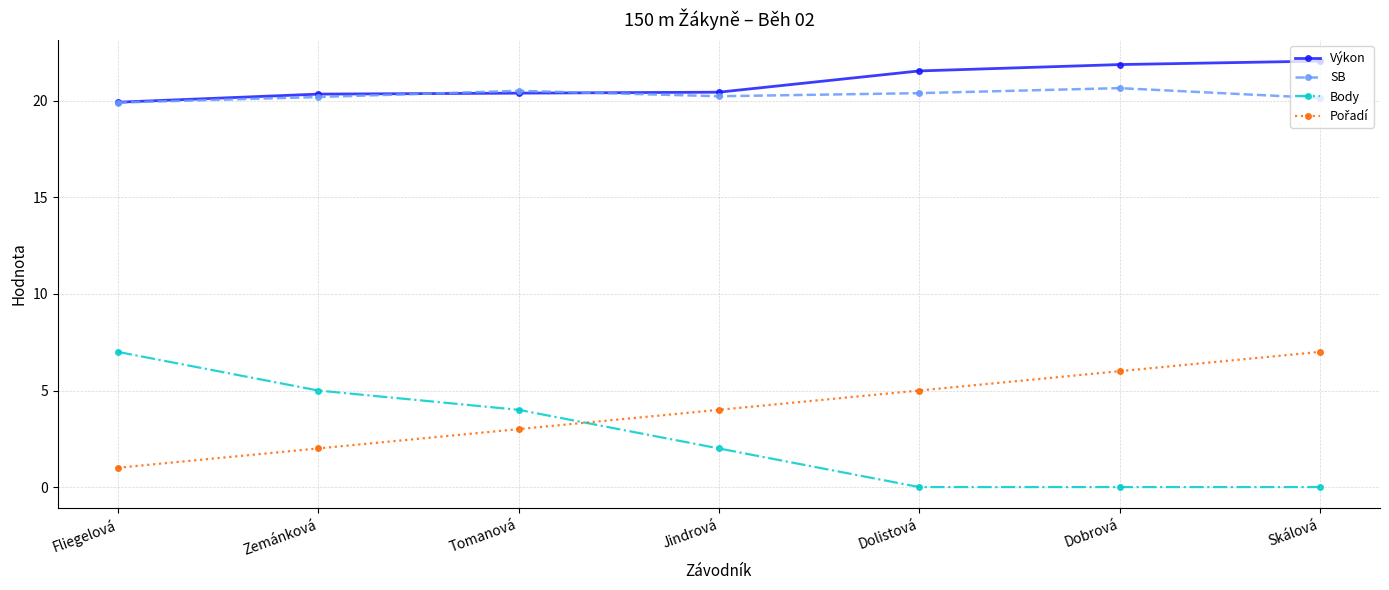

What is the label of the 4th point from the left?

Jindrová